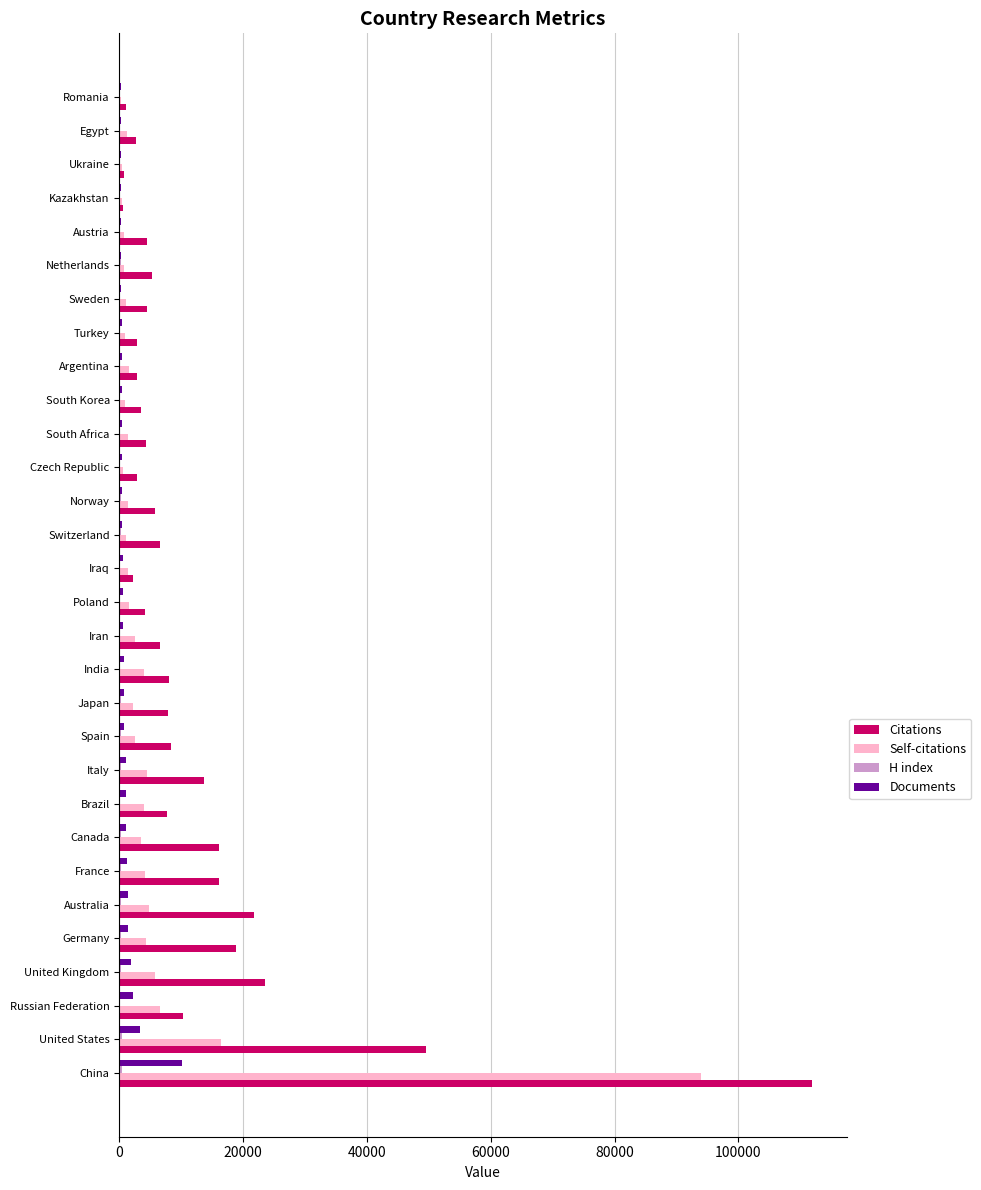

Which category has the highest value across all series?

China